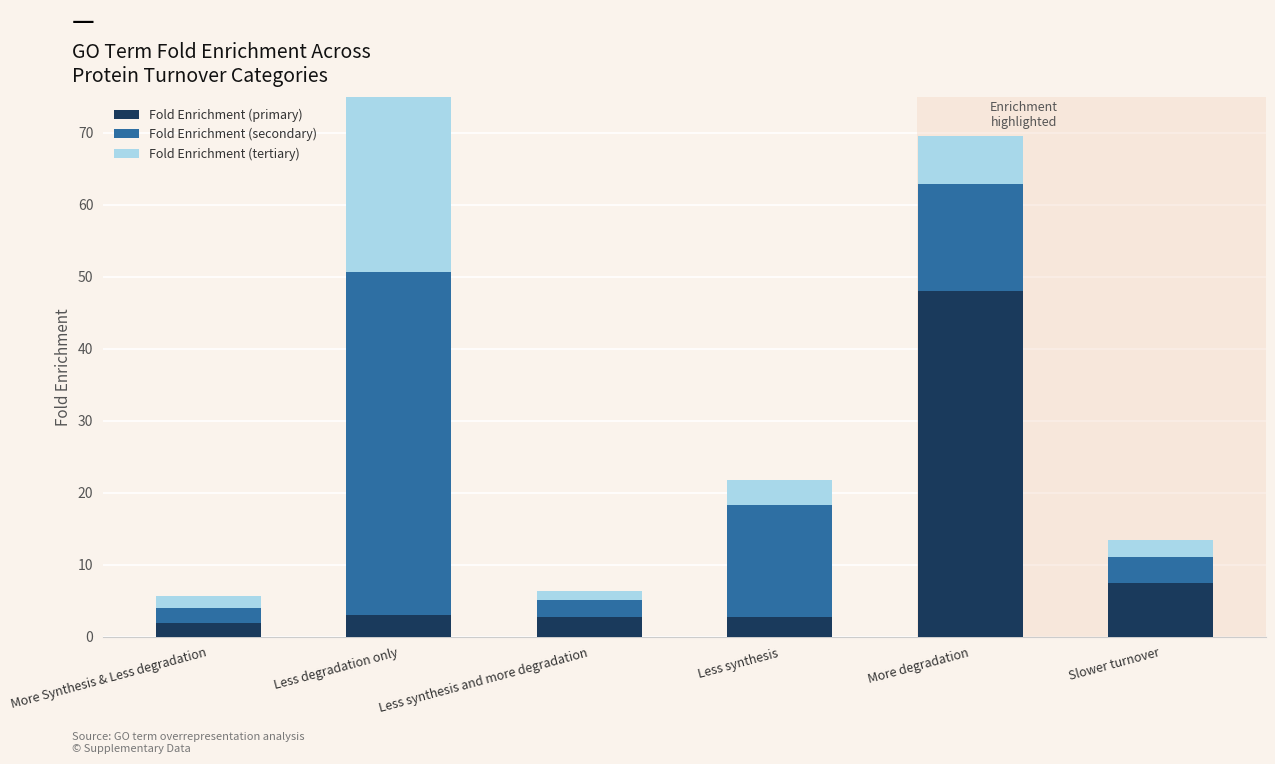

Rank the series by their average value, from highest to lowest.

Fold Enrichment (secondary), Fold Enrichment (primary), Fold Enrichment (tertiary)